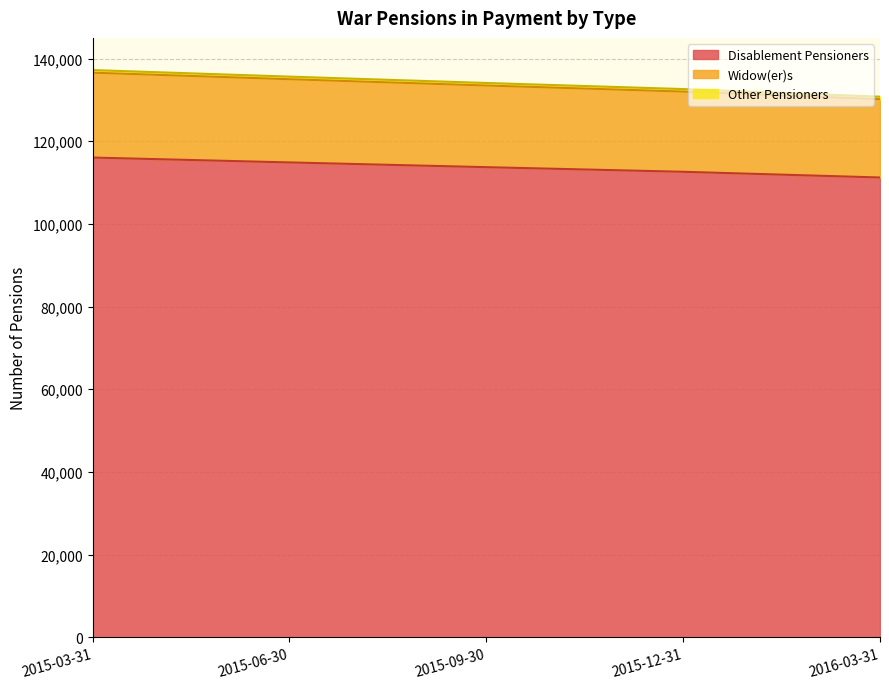

Count the number of categories in the chart.

5